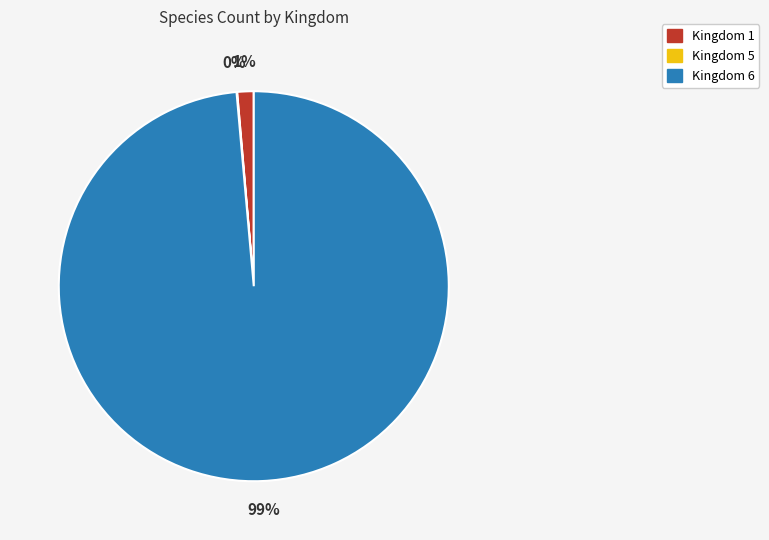

Which category accounts for the majority?

Kingdom 6